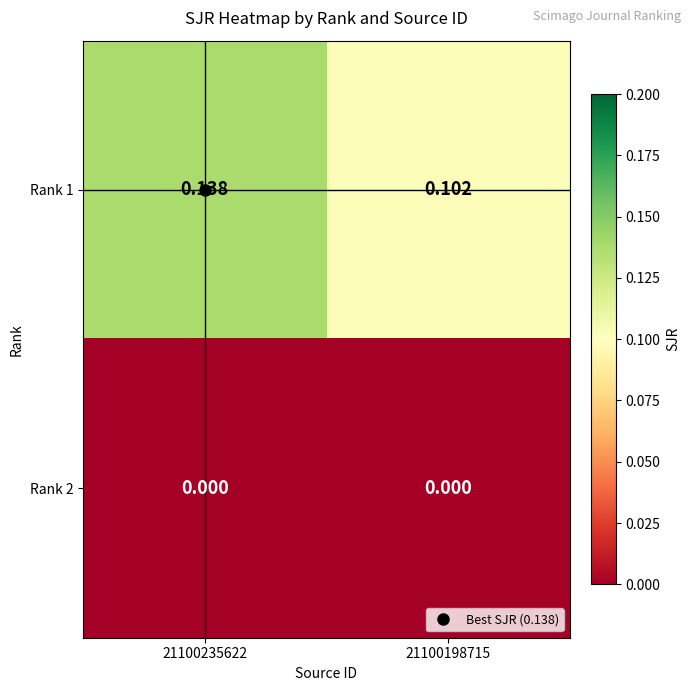

Is the value of Rank 2 at 21100198715 greater than the value of Rank 1 at 21100198715?

No